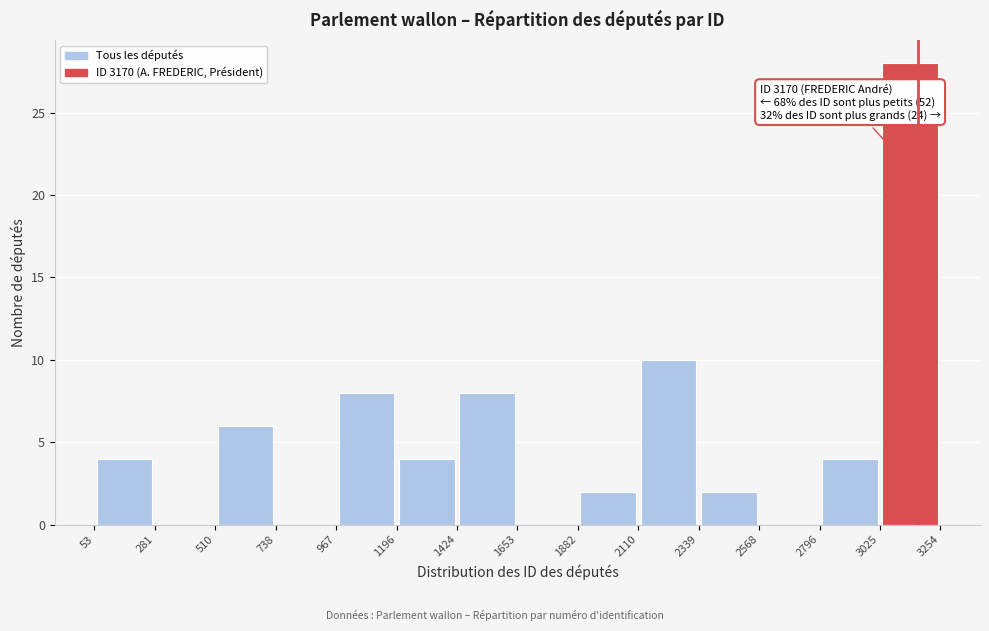

Which range on the x-axis has the tallest bar?

3025 to 3254